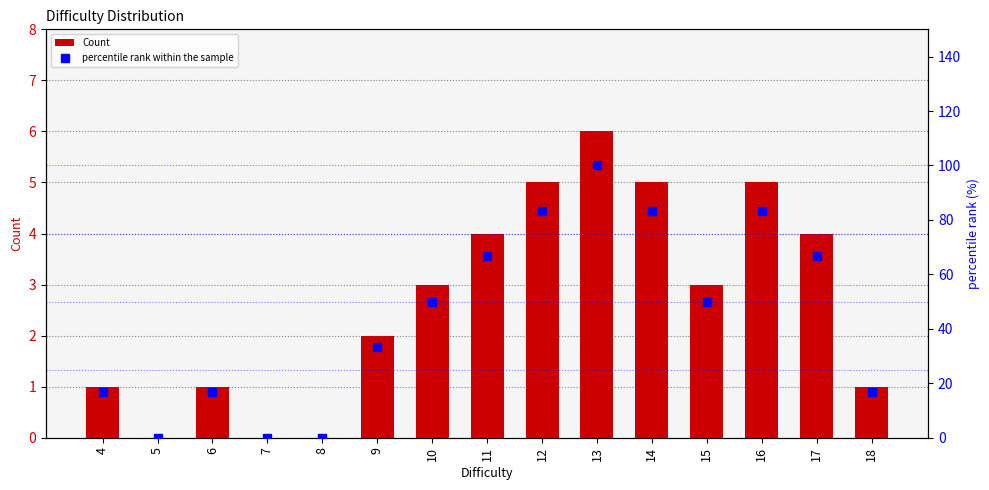

Reading right to left, transcribe all the data shown in this chart.

Count: 18=1.0	17=4.0	16=5.0	15=3.0	14=5.0	13=6.0	12=5.0	11=4.0	10=3.0	9=2.0	8=0.0	7=0.0	6=1.0	5=0.0	4=1.0
percentile rank within the sample: 18=16.7	17=66.7	16=83.3	15=50.0	14=83.3	13=100.0	12=83.3	11=66.7	10=50.0	9=33.3	8=0.0	7=0.0	6=16.7	5=0.0	4=16.7